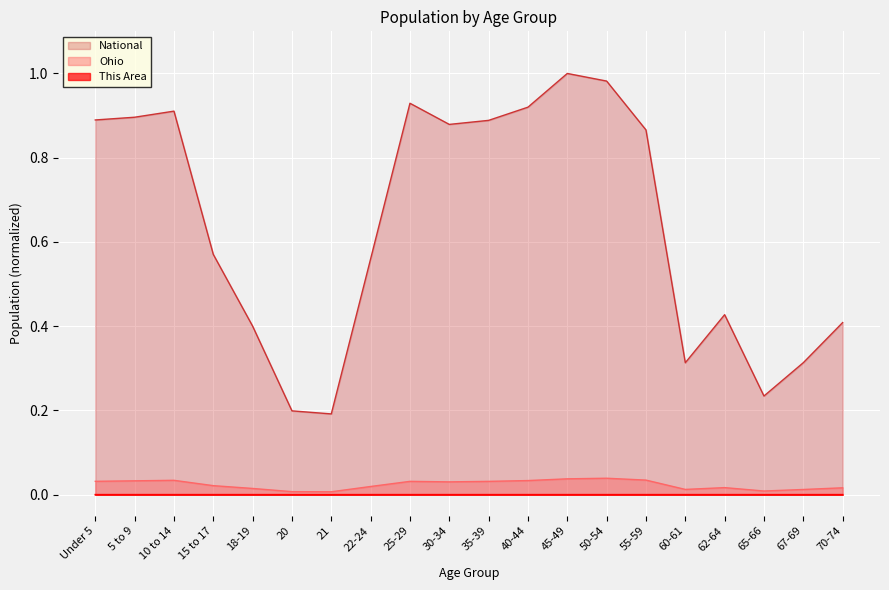

How many data points does each series have?

20